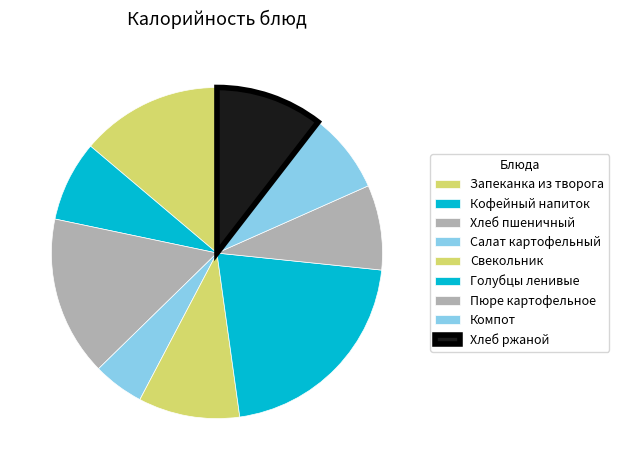

Does Голубцы ленивые represent more than half of the total?

No